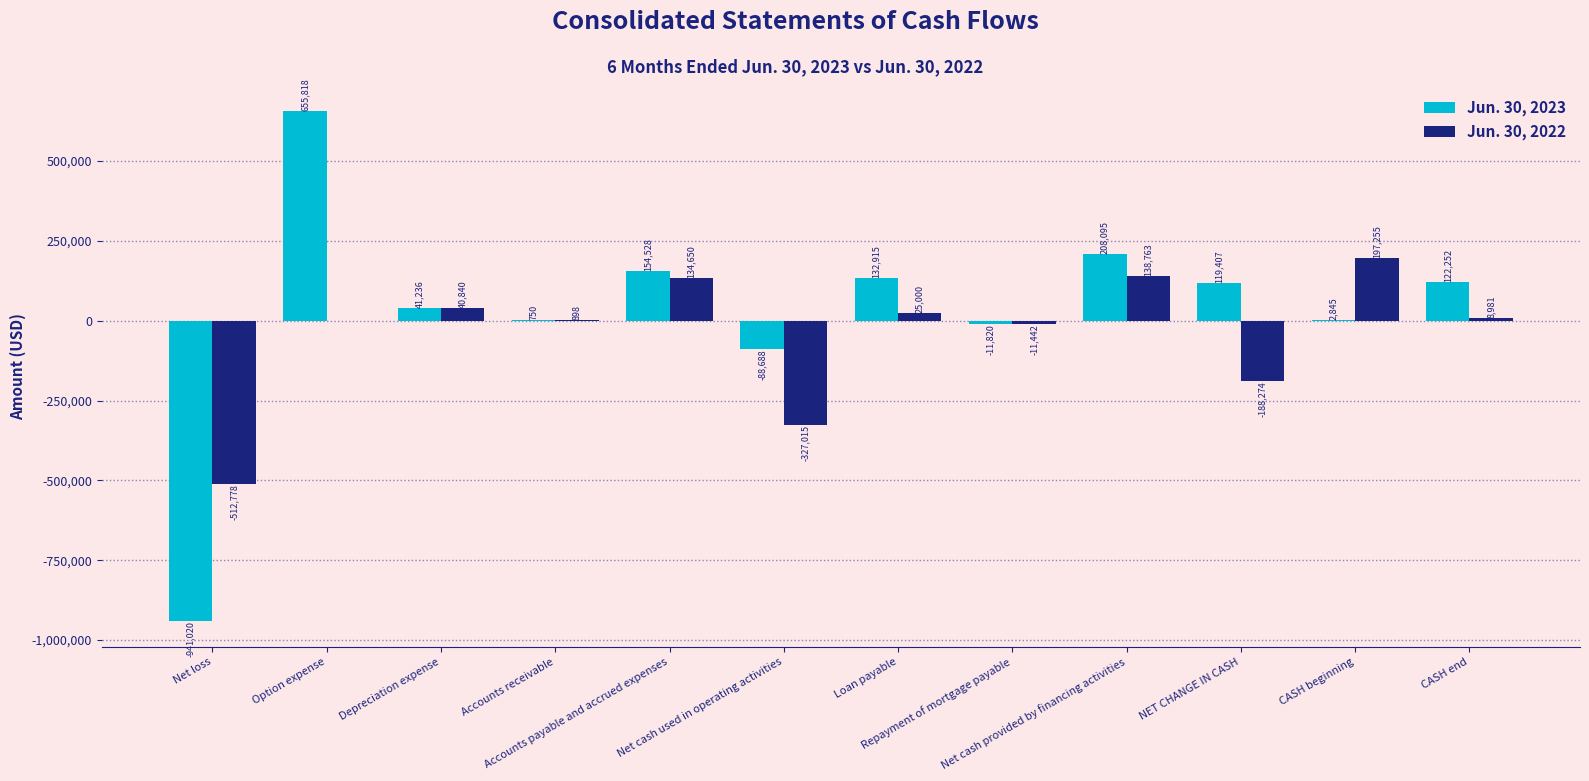

Is the value of Jun. 30, 2022 at Loan payable greater than the value of Jun. 30, 2023 at Net cash provided by financing activities?

No